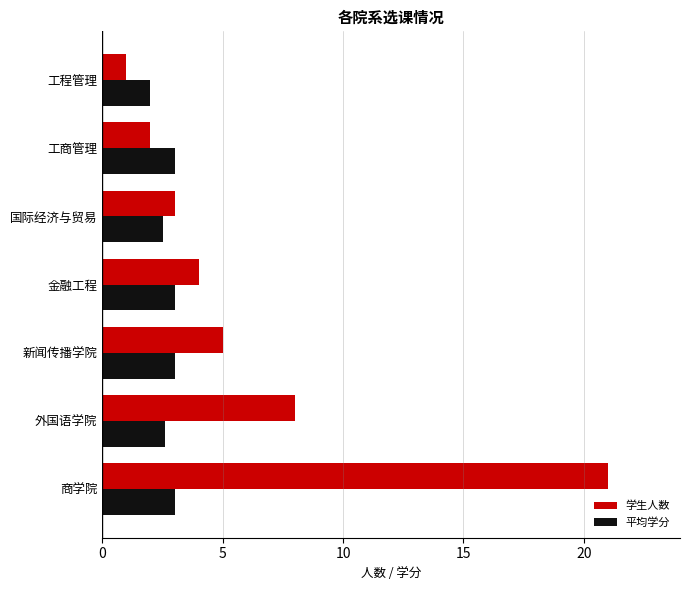

What is the average value of the 学生人数 series?

6.3